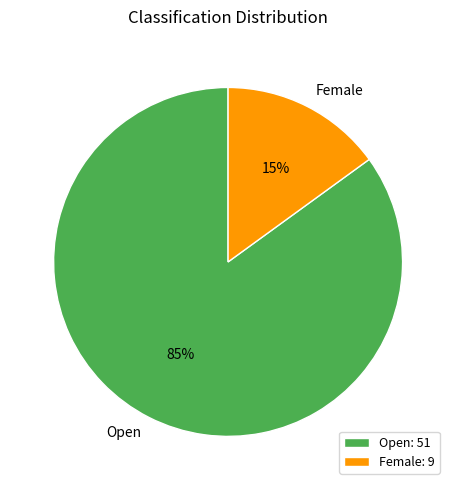

Which slice is the smallest?

Female